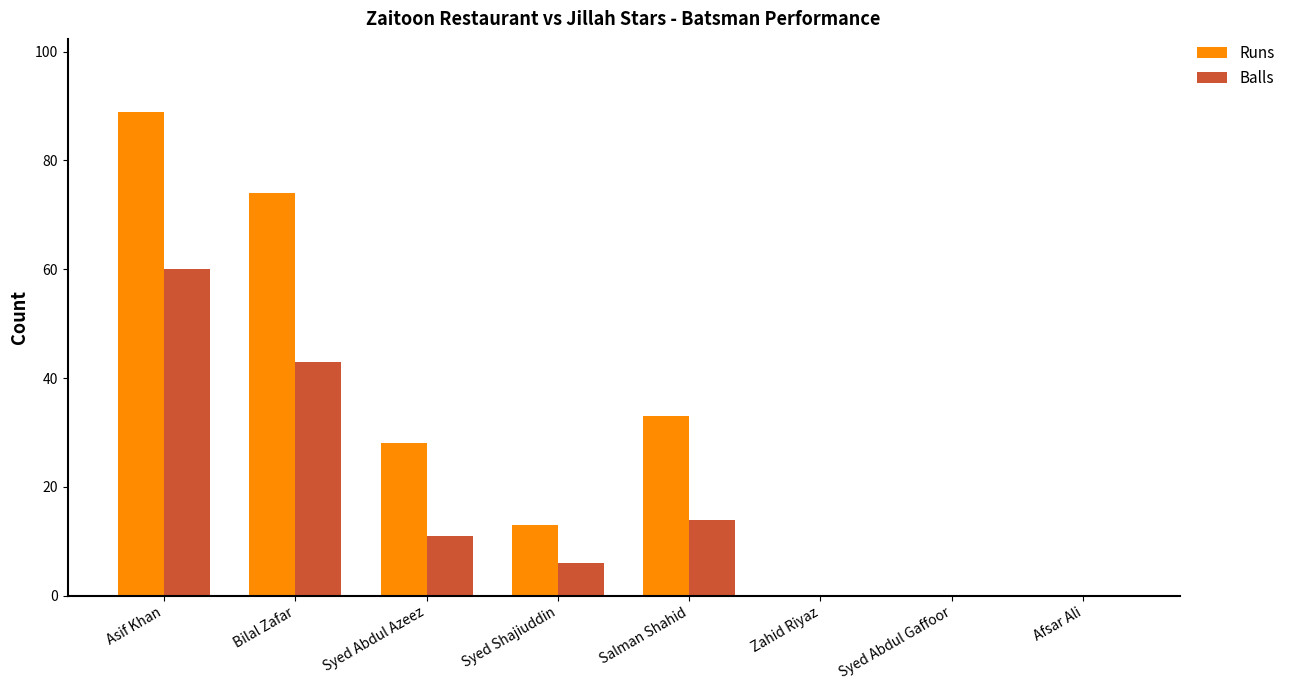

At which label does Balls reach its peak?

Asif Khan